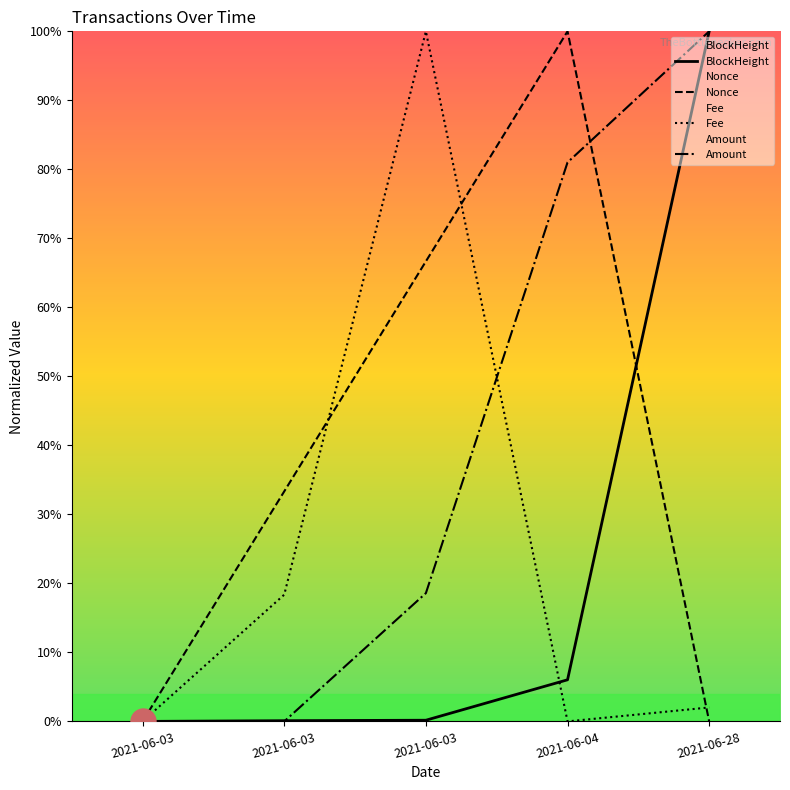

How many values in Fee are above zero?

3